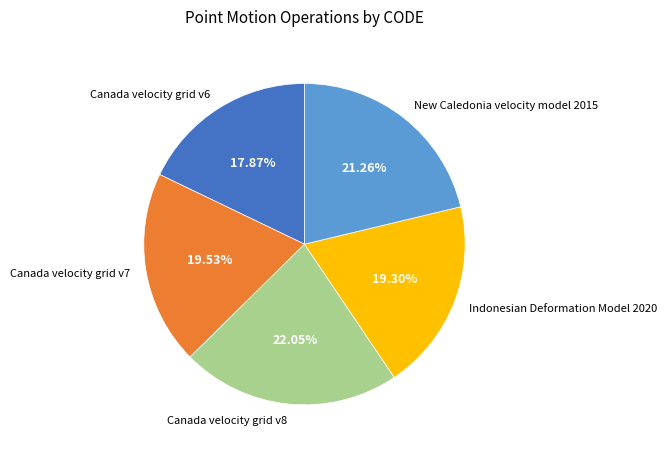

Which slice is the largest?

Canada velocity grid v8